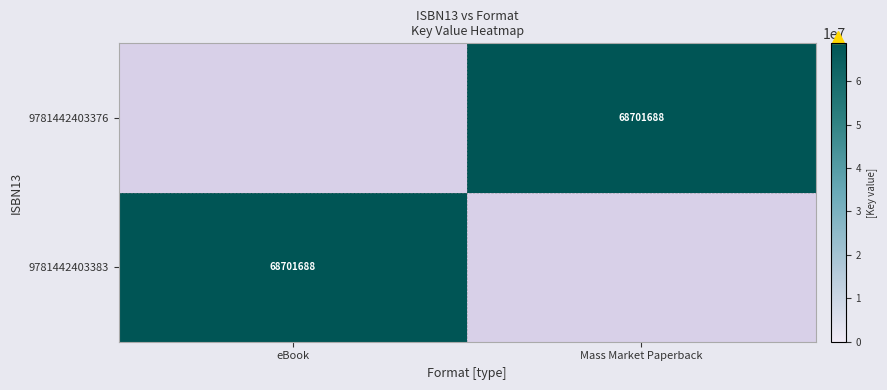

Is it true that 9781442403383 equals 68701688 at eBook?

True